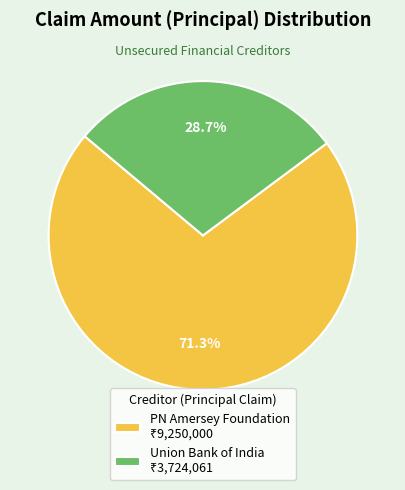

Does any single category account for the majority?

Yes